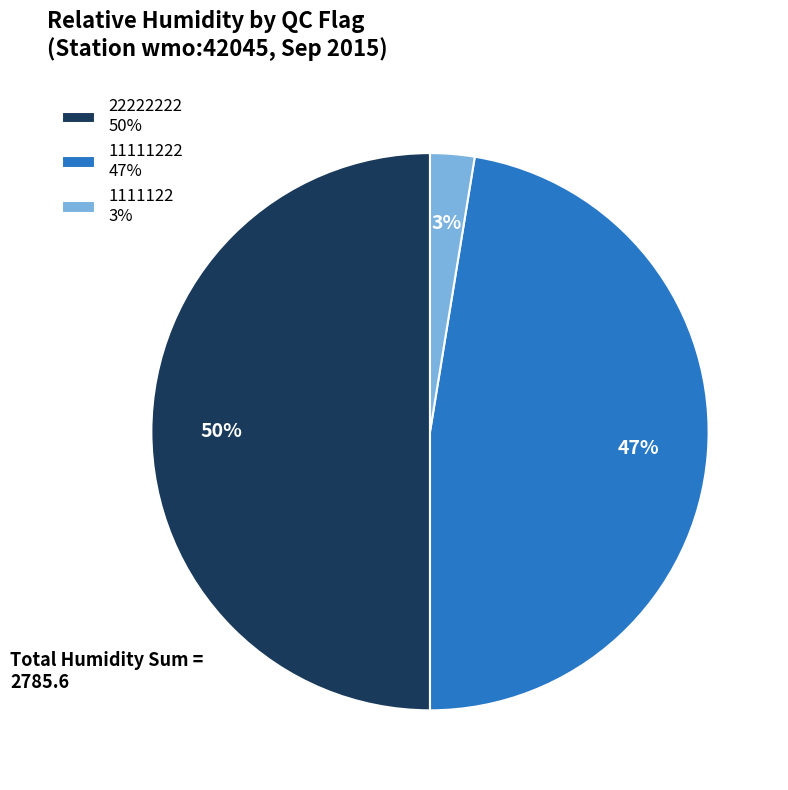

Does 11111222 47% represent more than half of the total?

No